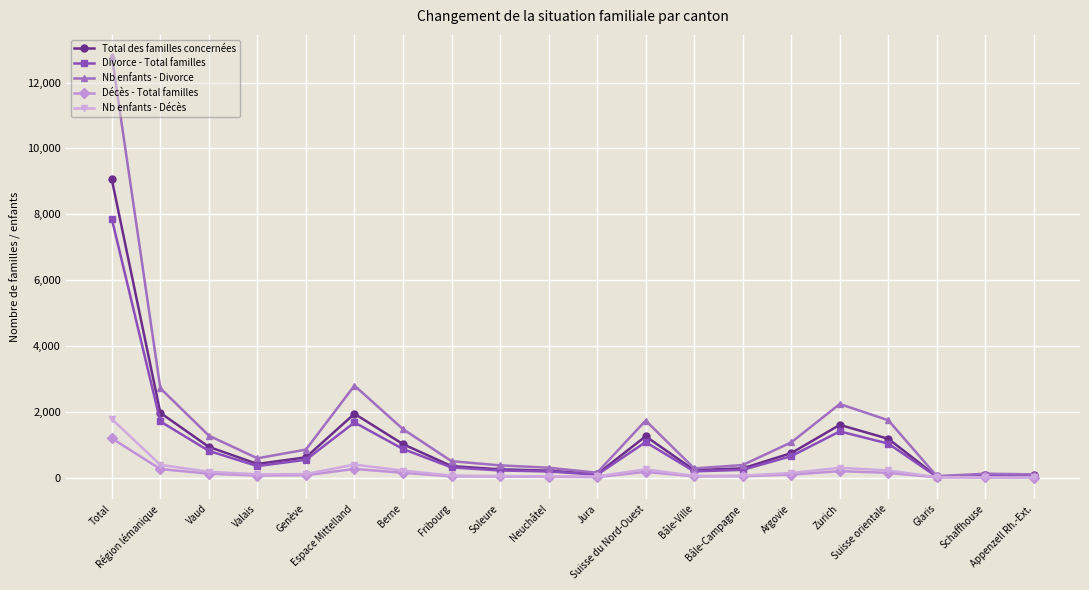

What value does the Nb enfants - Décès series have at Suisse du Nord-Ouest, to the nearest 50?

250